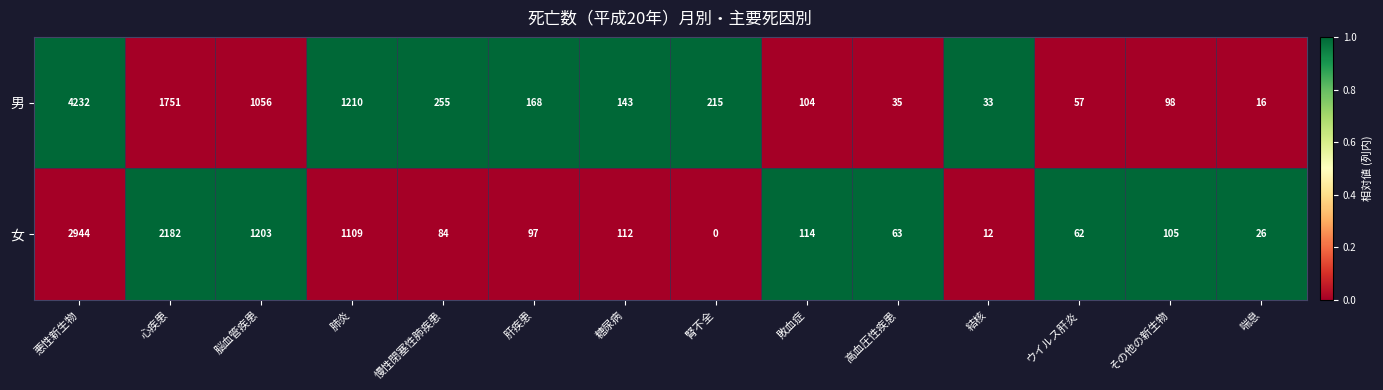

Which series has the widest spread of values?

男